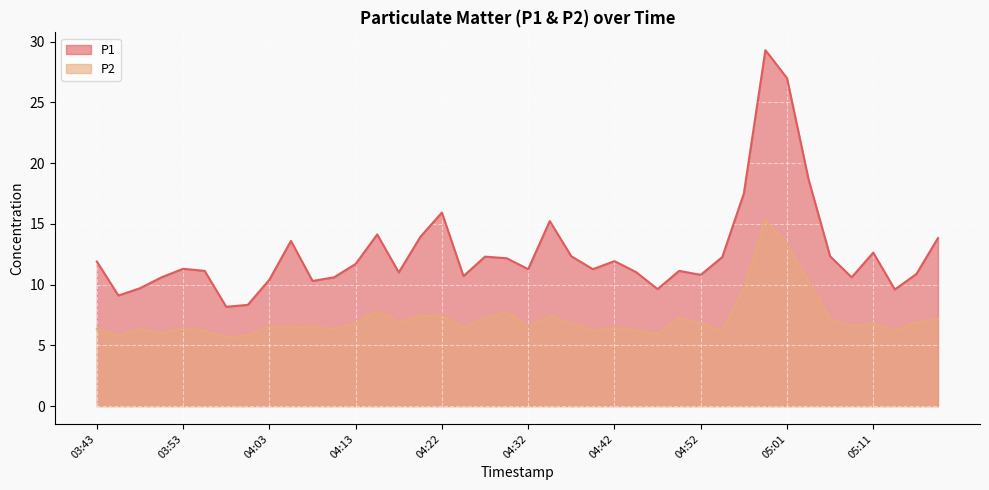

Where is P1 nearest to the value 18?

04:57